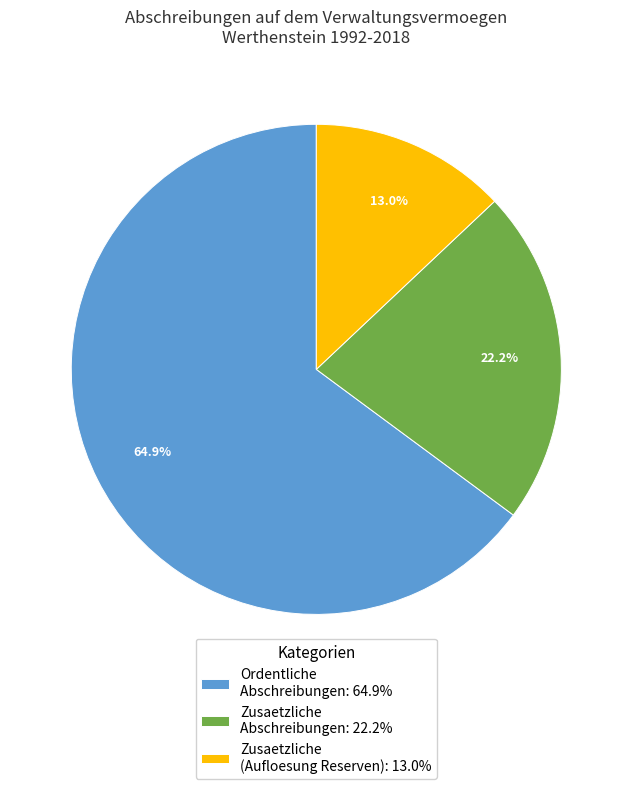

What percentage is NOT represented by Zusaetzliche Abschreibungen: 22.2%?

77.8%